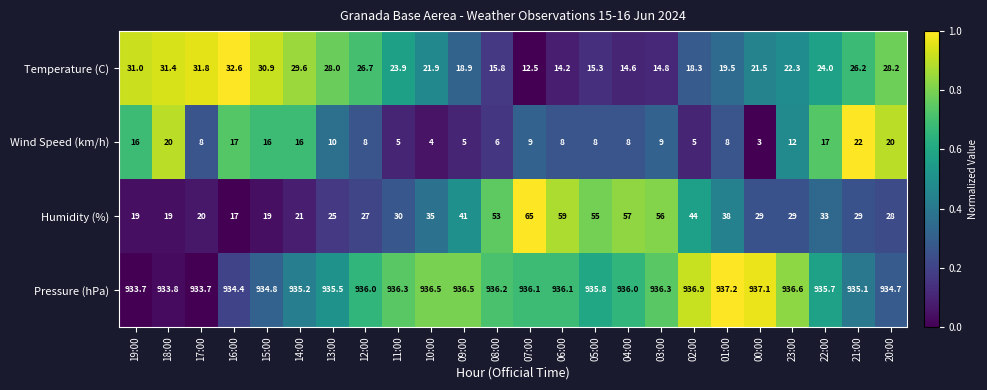

Where is Wind Speed (km/h) nearest to the value 12?

23:00